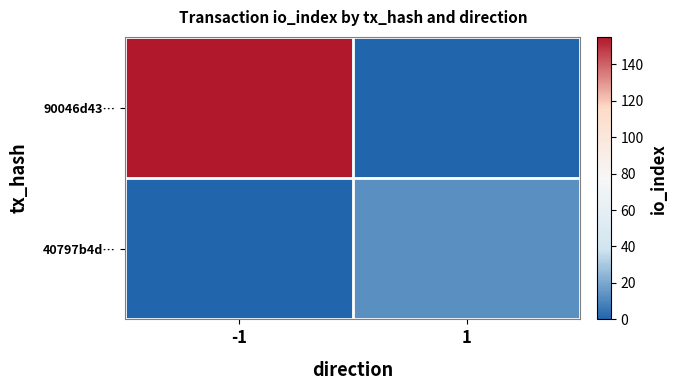

Rank the series by their average value, from highest to lowest.

90046d43…, 40797b4d…